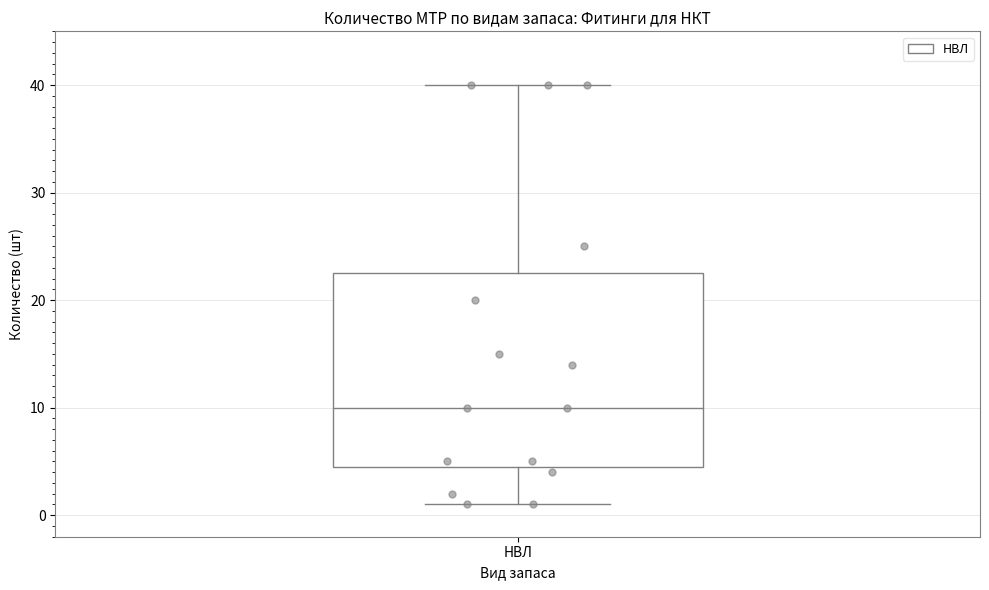

Transcribe this box plot: give where the median line is, the range the box spans, and where the two whiskers end, as read against the y-axis. The values are not printed on the chart, so give them approximately, as read against the axis.

median 10, box 5 to 23, whiskers 1 to 40